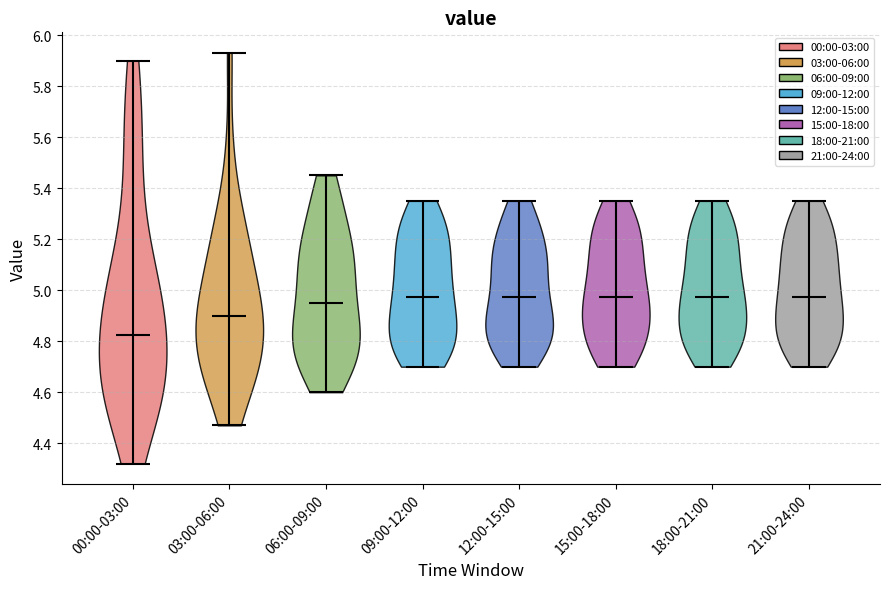

Where does the median line of the violin for 12:00-15:00 sit on the y-axis? The values are not printed on the chart, so give them approximately, as read against the axis.

4.98